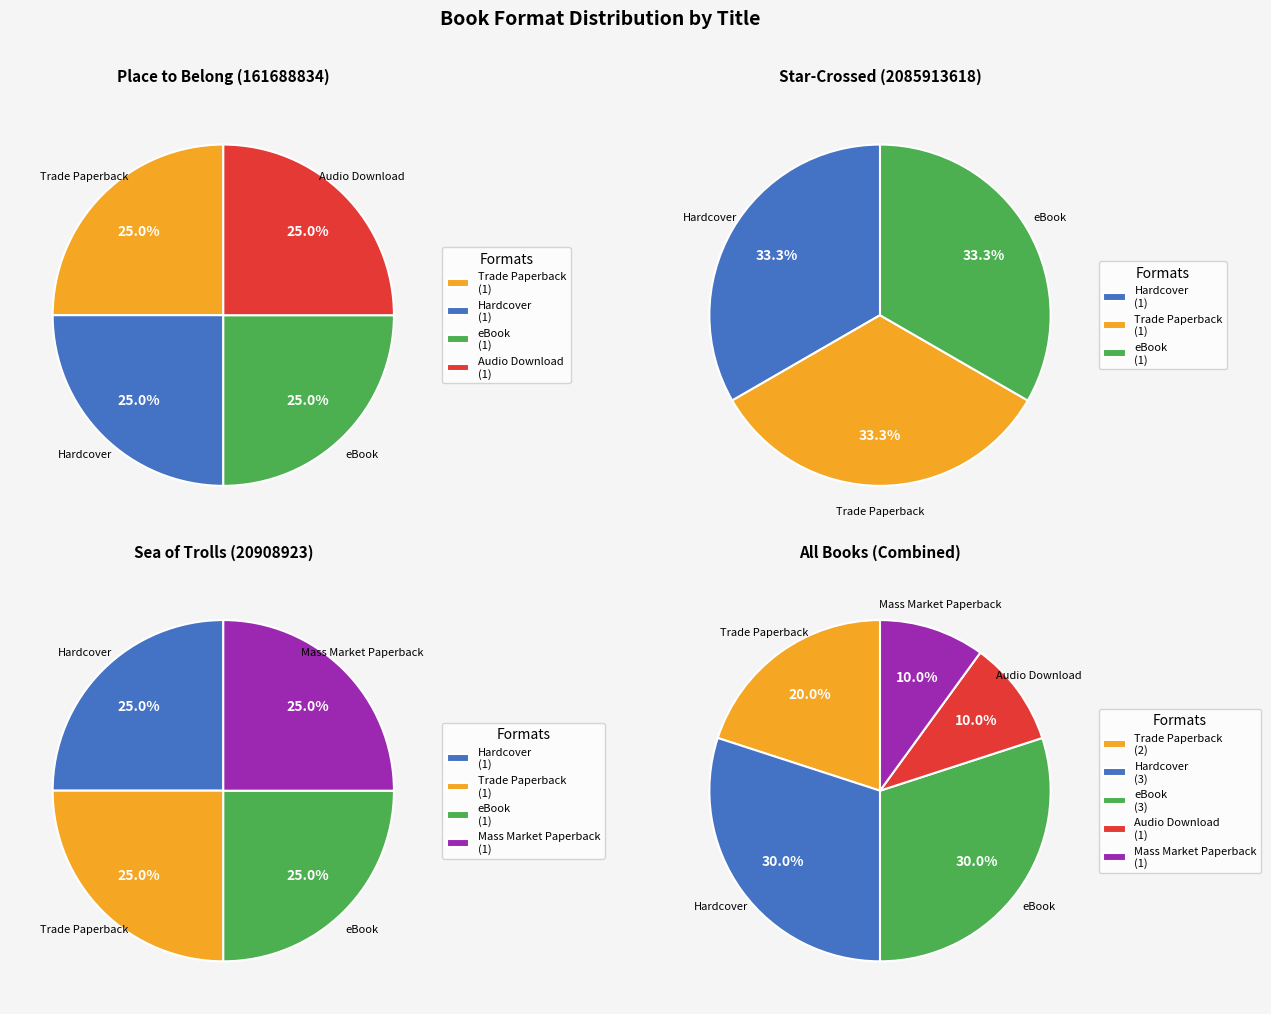

Does any single category account for the majority?

No